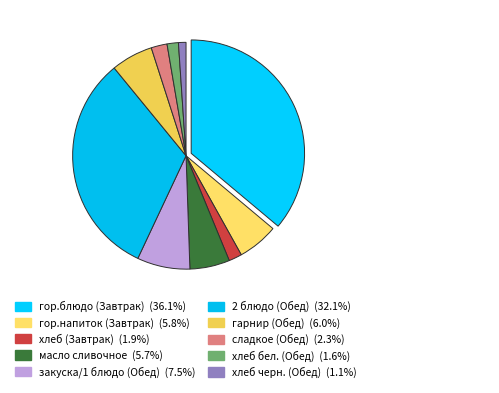

How many slices are in this pie chart?

10